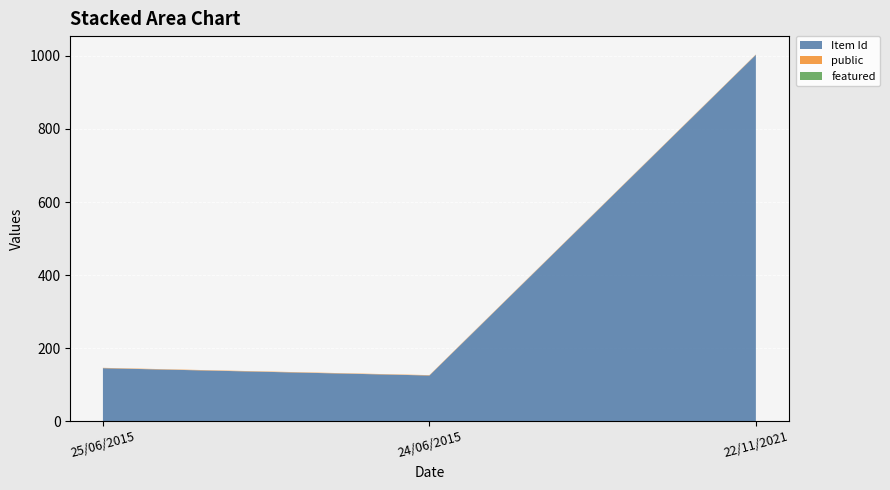

Reading right to left, extract all data points from this chart.

Item Id: 22/11/2021=1003	24/06/2015=125	25/06/2015=145
public: 22/11/2021=1	24/06/2015=1	25/06/2015=1
featured: 22/11/2021=0	24/06/2015=0	25/06/2015=0